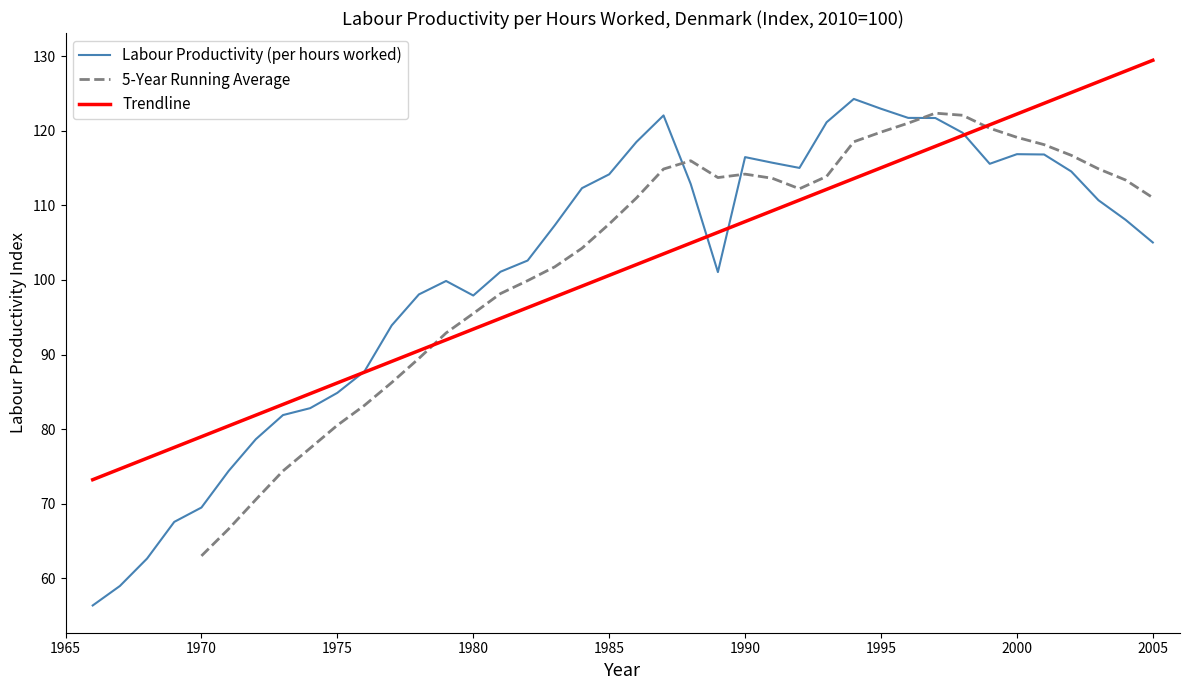

List the labels in order of value, smallest first.

1966, 1967, 1968, 1969, 1970, 1971, 1972, 1973, 1974, 1975, 1976, 1977, 1980, 1978, 1979, 1989, 1981, 1982, 2005, 1983, 2004, 2003, 1984, 1988, 1985, 2002, 1992, 1999, 1991, 1990, 2001, 2000, 1986, 1998, 1993, 1997, 1996, 1987, 1995, 1994